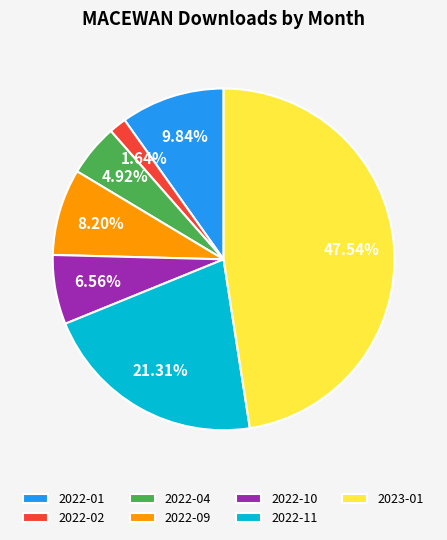

What percentage is the 2022-10 slice, to the nearest percent?

7%